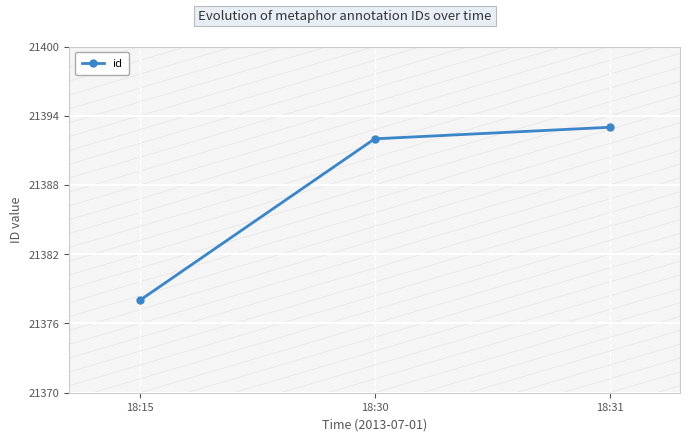

True or false: the data shows 13295 at 18:31.

False